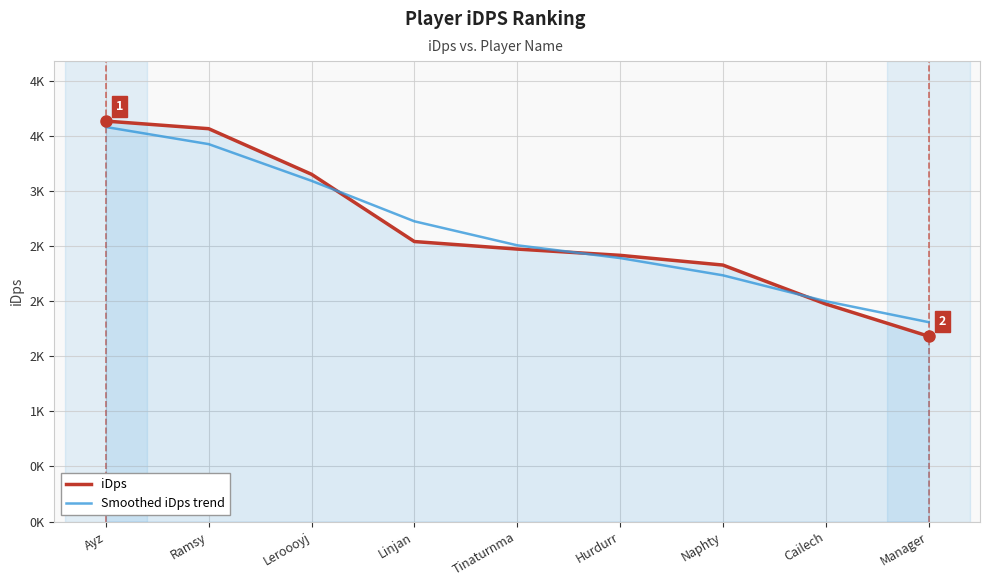

What are all the series names shown in the legend?

iDps, Smoothed iDps trend